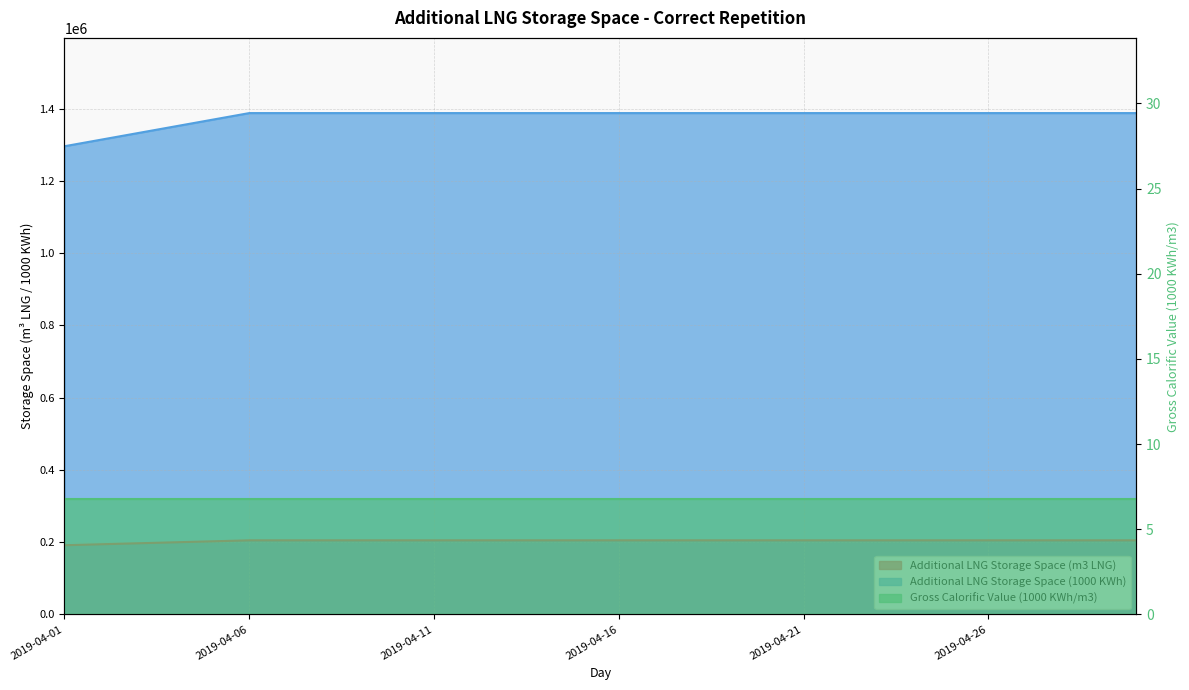

True or false: Additional LNG Storage Space (m3 LNG) has a value of 284921 at 2019-04-14.

False